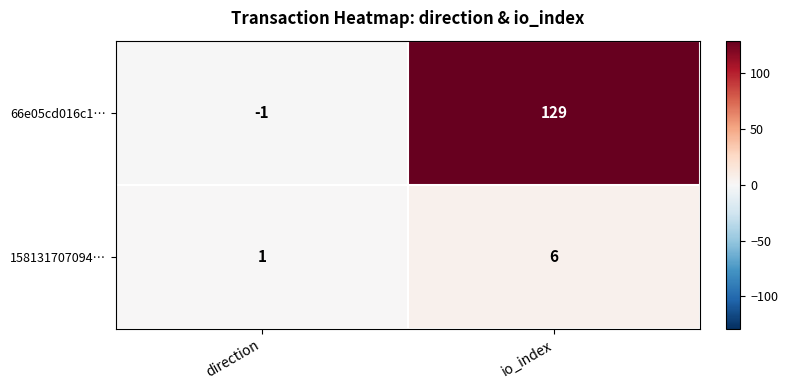

Which series has the widest spread of values?

66e05cd016c1…